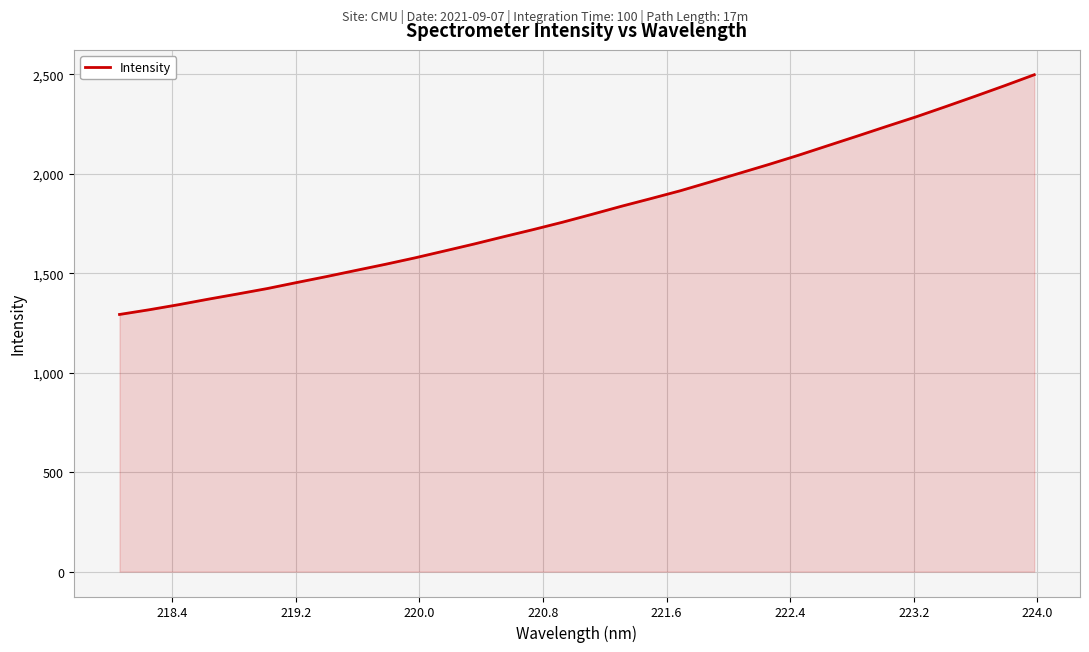

What is the difference between the maximum and minimum values?

1205.0